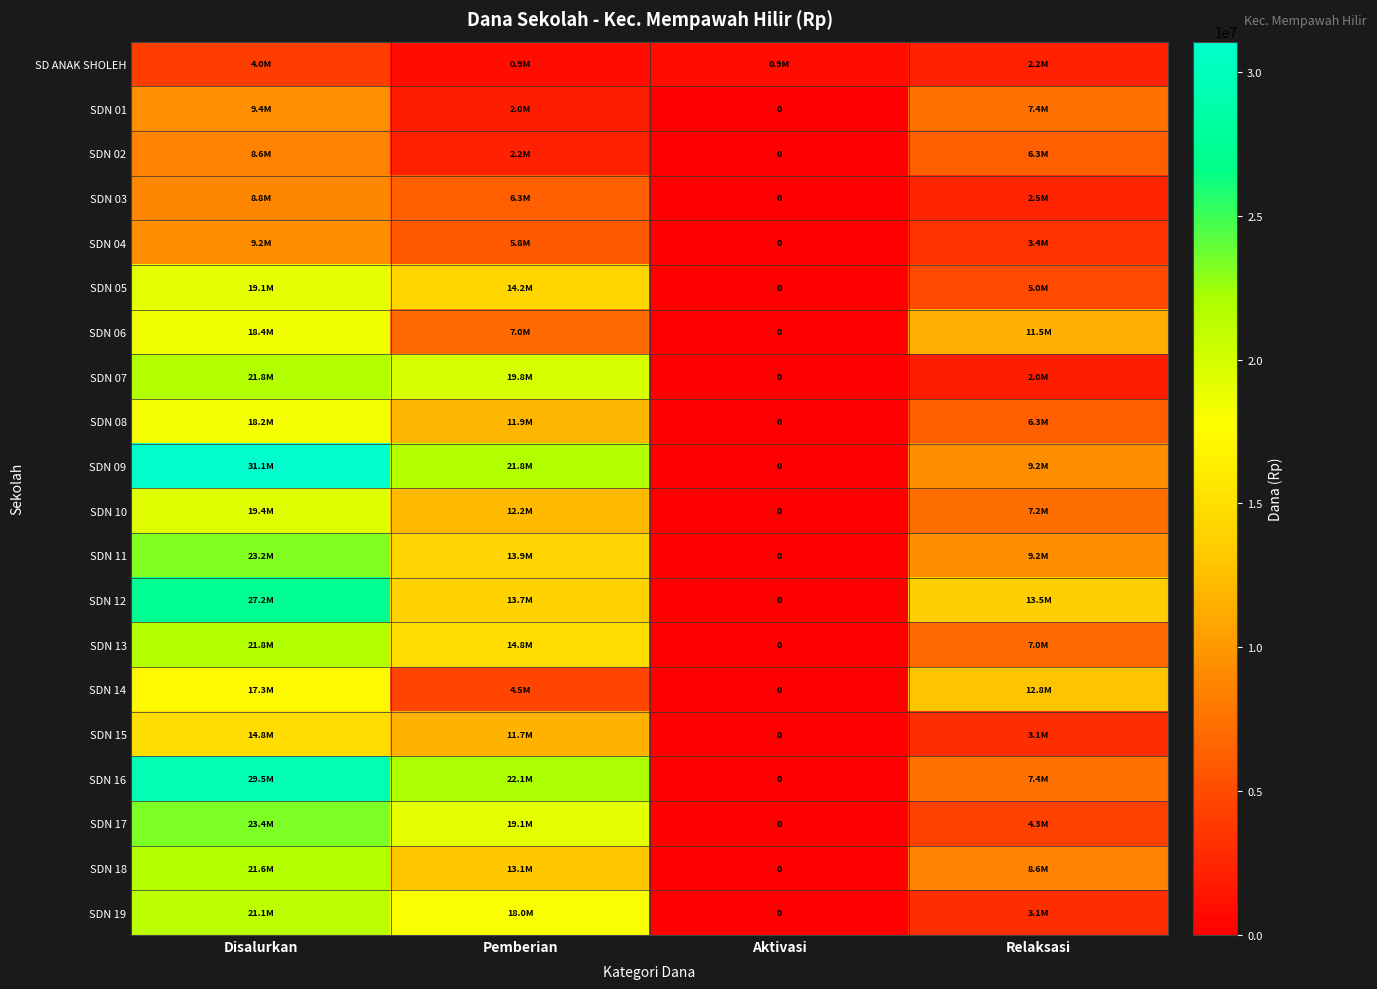

At which category is the sum across all series the highest?

Disalurkan